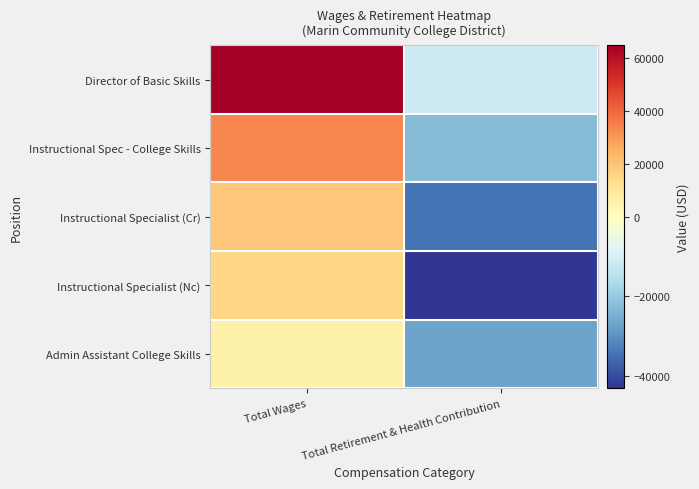

Reading left to right, extract all data points from this chart.

Director of Basic Skills: Total Wages=64648.9	Total Retirement & Health Contribution=-11676.1
Instructional Spec - College Skills: Total Wages=33691.9	Total Retirement & Health Contribution=-22608.1
Instructional Specialist (Cr): Total Wages=19209.9	Total Retirement & Health Contribution=-34489.1
Instructional Specialist (Nc): Total Wages=15257.9	Total Retirement & Health Contribution=-42984.1
Admin Assistant College Skills: Total Wages=5948.9	Total Retirement & Health Contribution=-27000.1